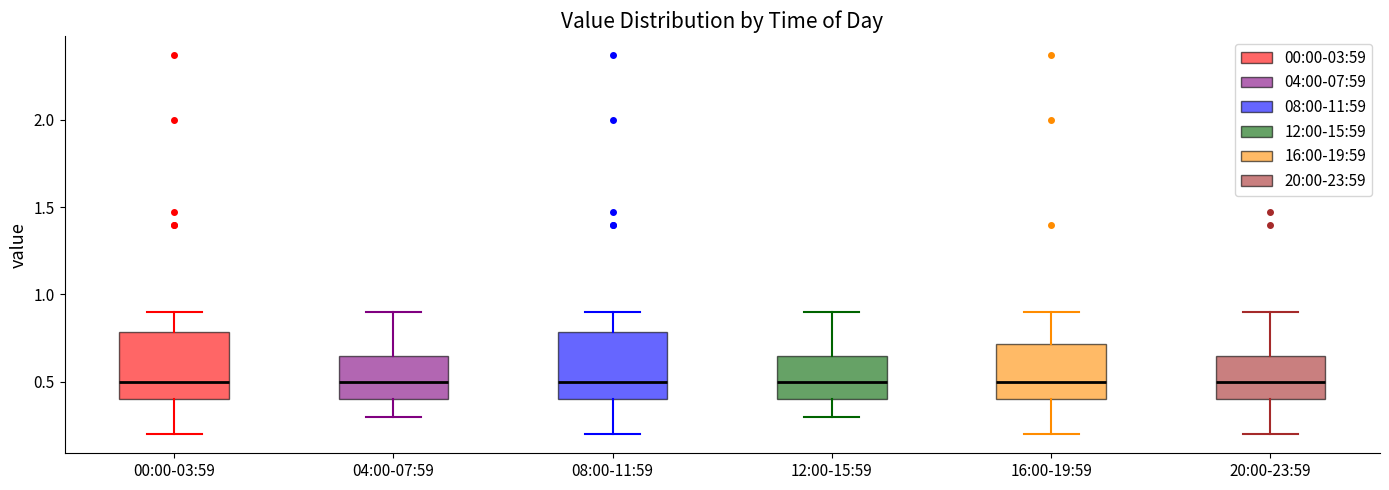

Reading left to right, read every box against the y-axis: the position of its median line, the range the box covers, and the ends of its whiskers. The values are not printed on the chart, so give them approximately, as read against the axis.

00:00-03:59: median 0.50, box 0.40 to 0.80, whiskers 0.20 to 0.90
04:00-07:59: median 0.50, box 0.40 to 0.65, whiskers 0.30 to 0.90
08:00-11:59: median 0.50, box 0.40 to 0.80, whiskers 0.20 to 0.90
12:00-15:59: median 0.50, box 0.40 to 0.65, whiskers 0.30 to 0.90
16:00-19:59: median 0.50, box 0.40 to 0.70, whiskers 0.20 to 0.90
20:00-23:59: median 0.50, box 0.40 to 0.65, whiskers 0.20 to 0.90